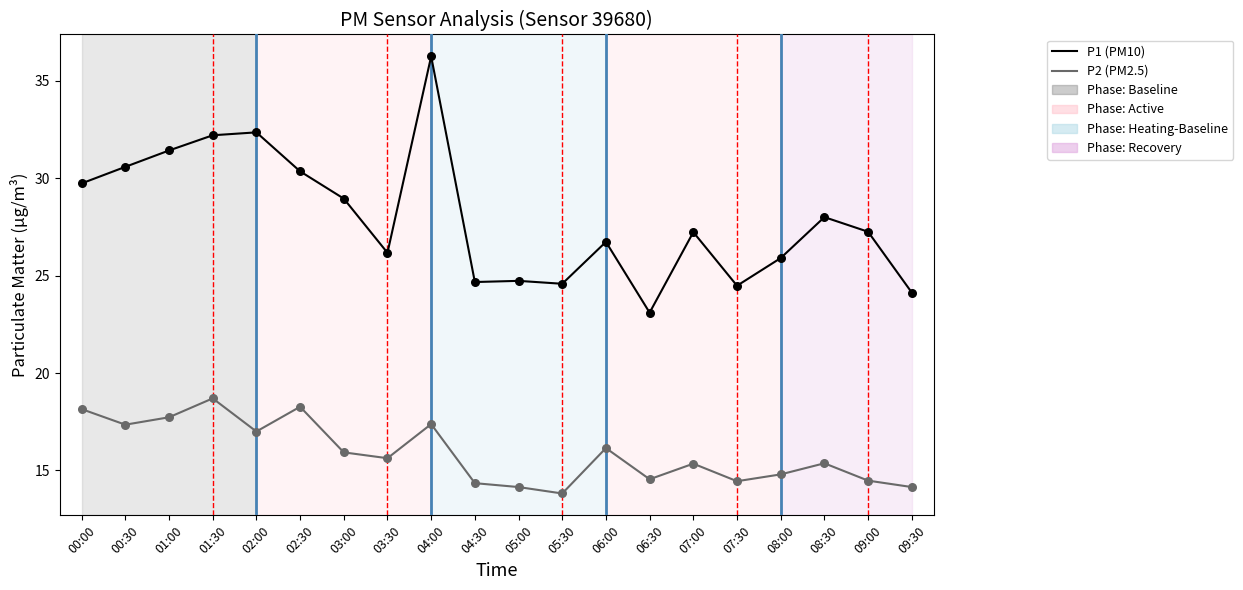

Which series changed the most between 02:30 and 03:30?

P1 (PM10)